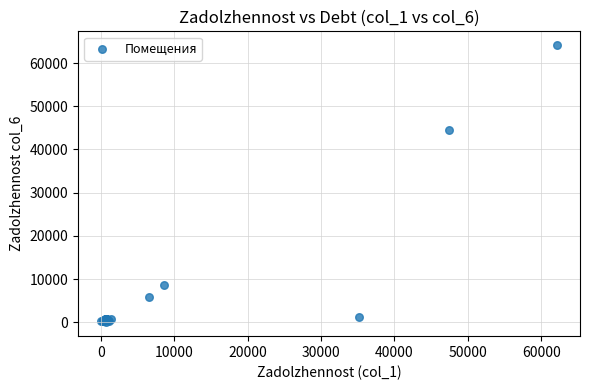

What Y value in the scatter plot is closest to 32071?

44467.7